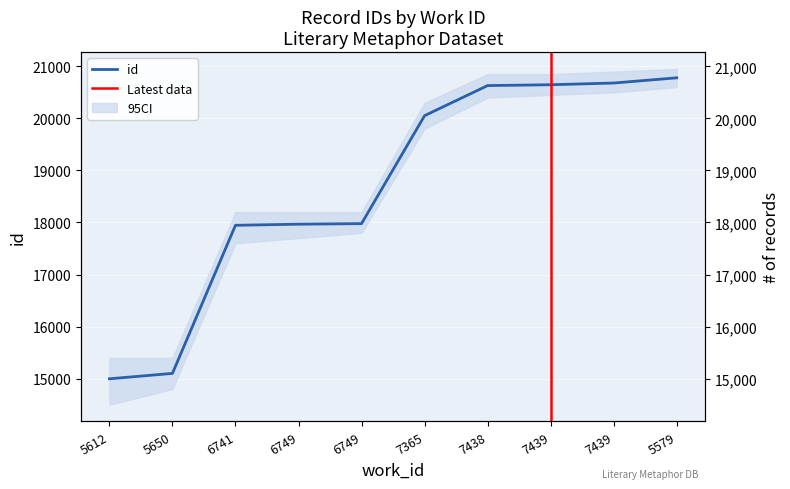

Reading left to right, extract all data points from this chart.

14997	15101	17946	17967	17978	20052	20630	20646	20679	20779